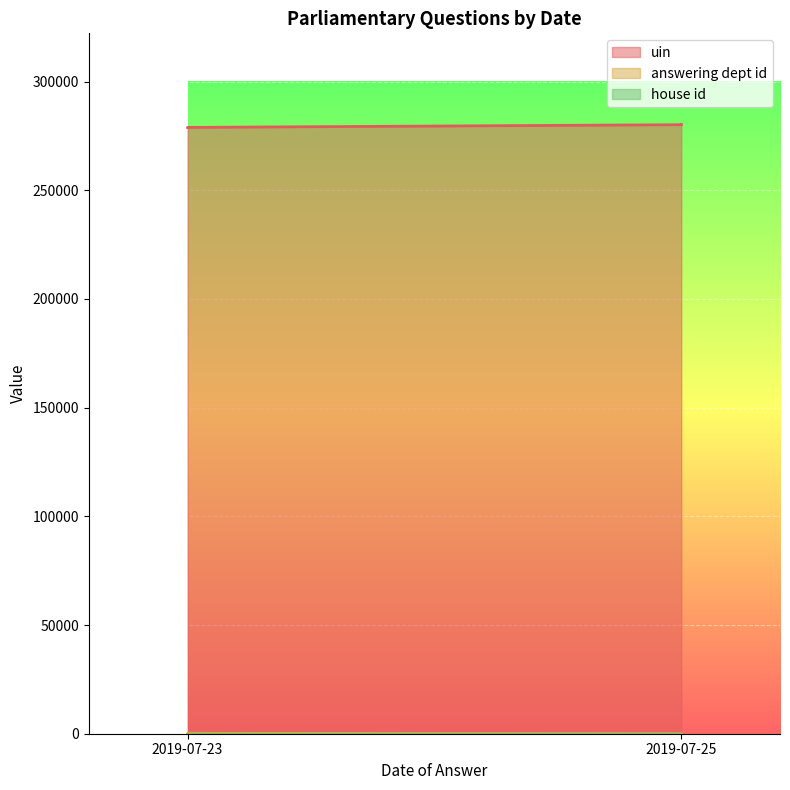

Which label corresponds to the largest value in the chart?

2019-07-25